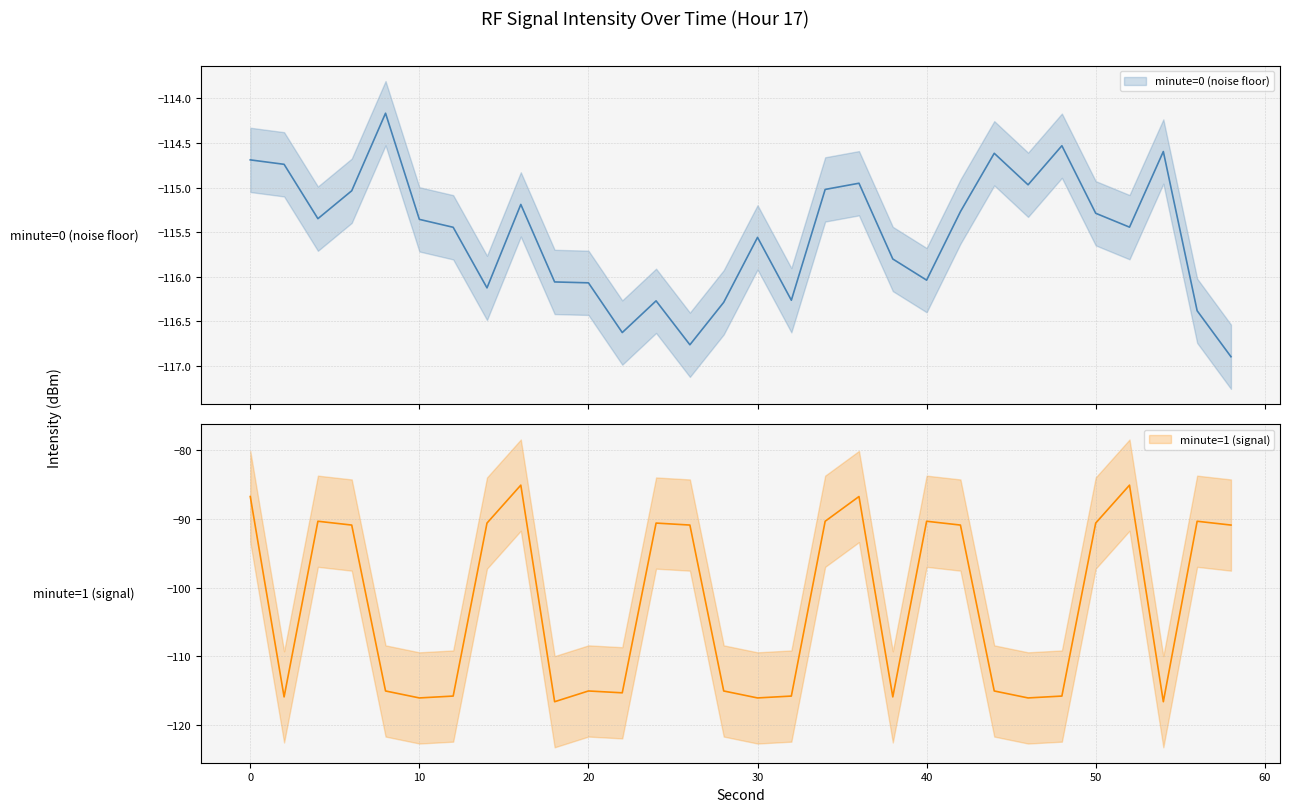

Which series changed the most between 24 and 34?

minute=0 (noise floor)